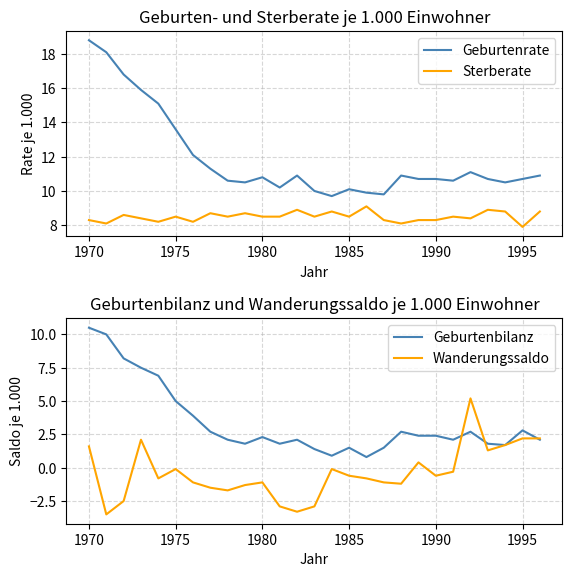

At how many categories does at least one series exceed -2?

27